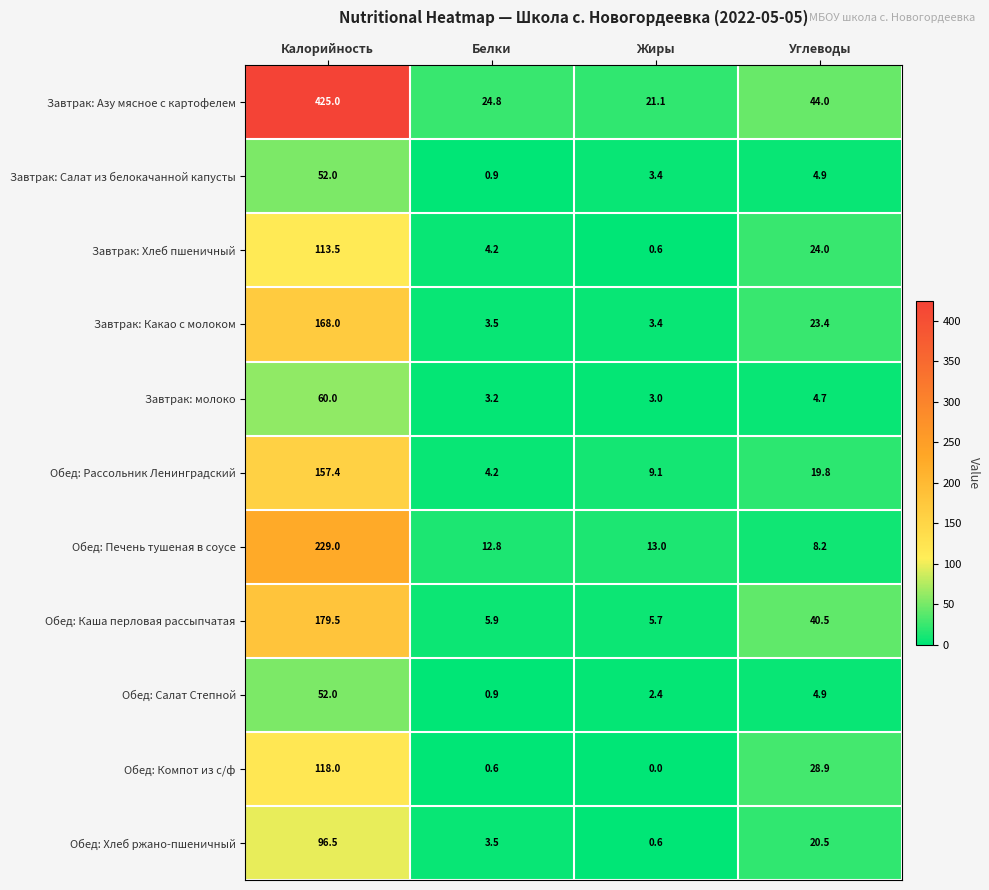

The Завтрак: молоко series shows 60.0 at Калорийность. True or false?

True